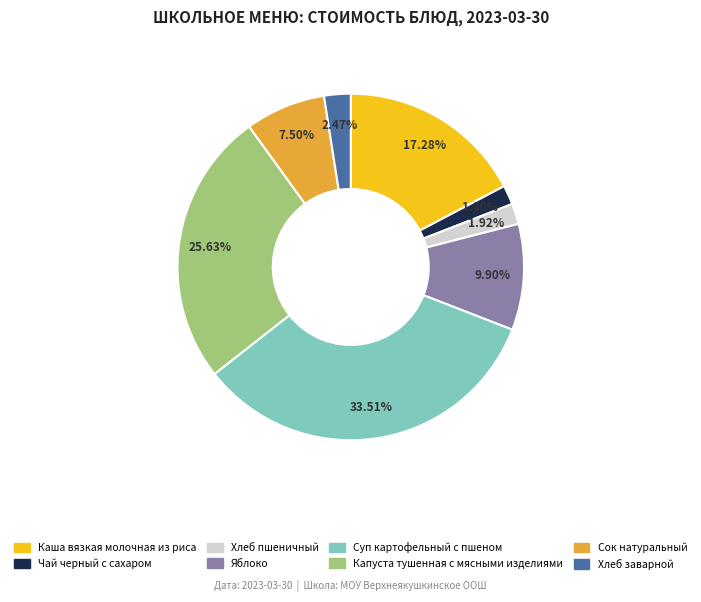

Combined, do Хлеб пшеничный and Яблоко account for over 50%?

No